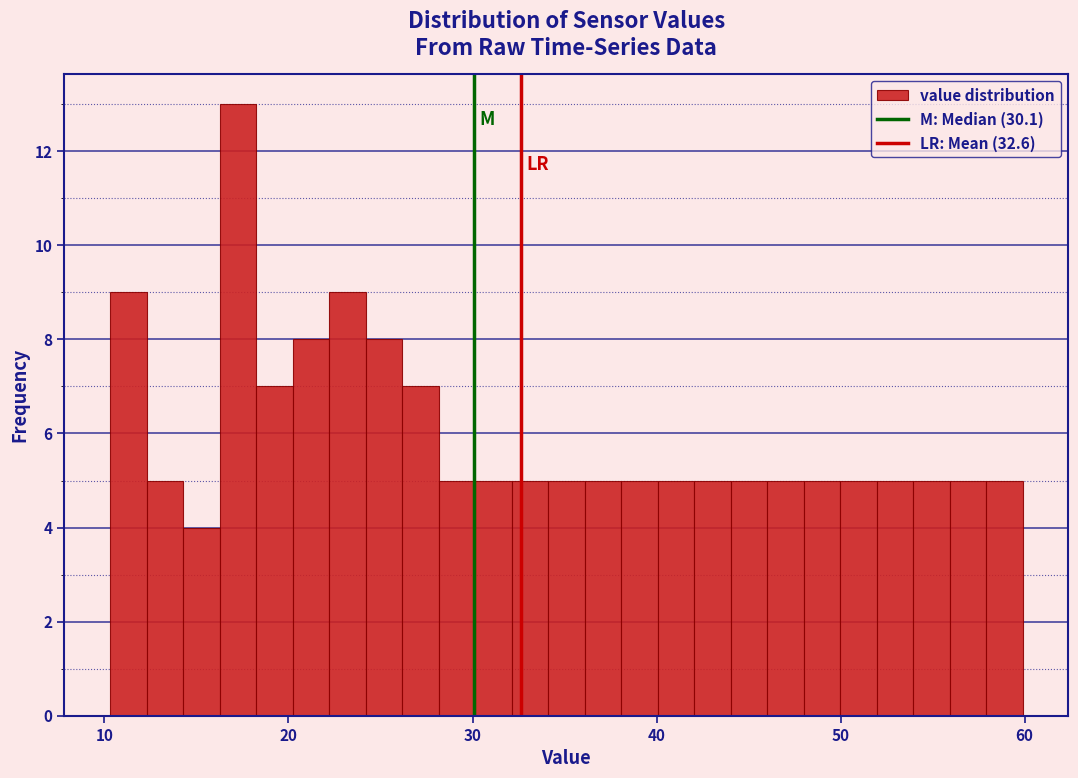

Read against the x-axis, roughly where is the centre of the tallest bar?

17